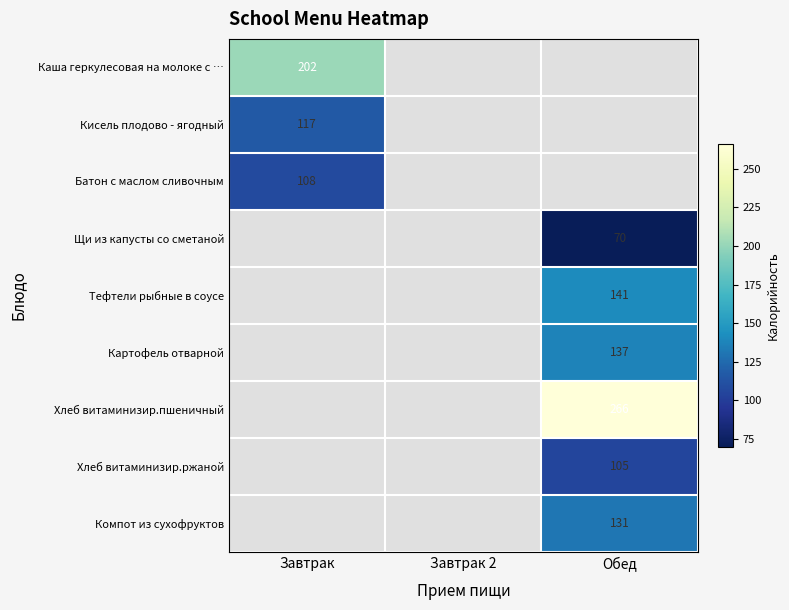

Is it true that Каша геркулесовая на молоке с … equals 51 at Завтрак?

False